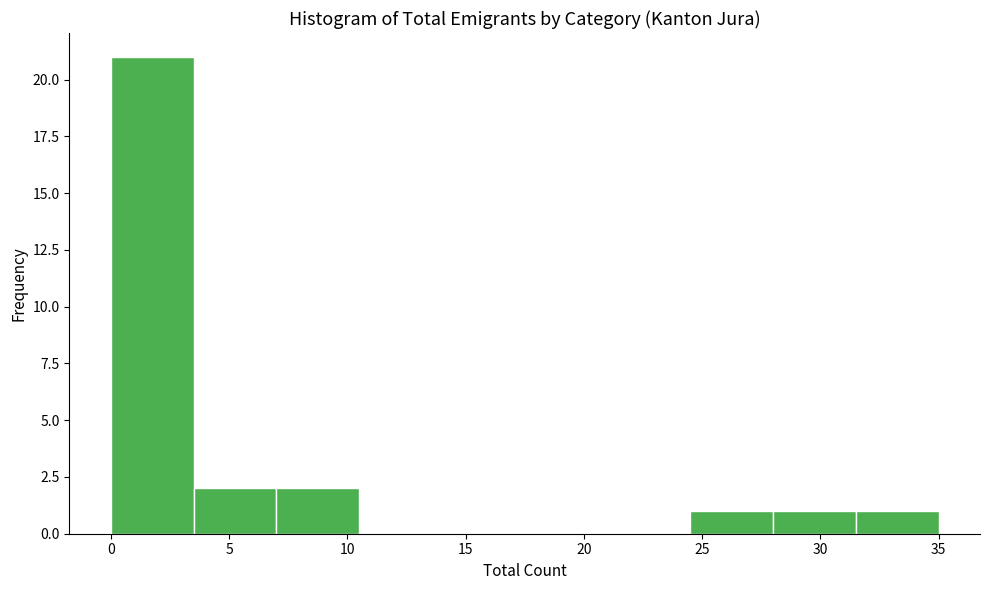

What is the height of the bar covering 24.5 to 28.0 on the x-axis? The values are not printed on the chart, so give them approximately, as read against the axis.

1